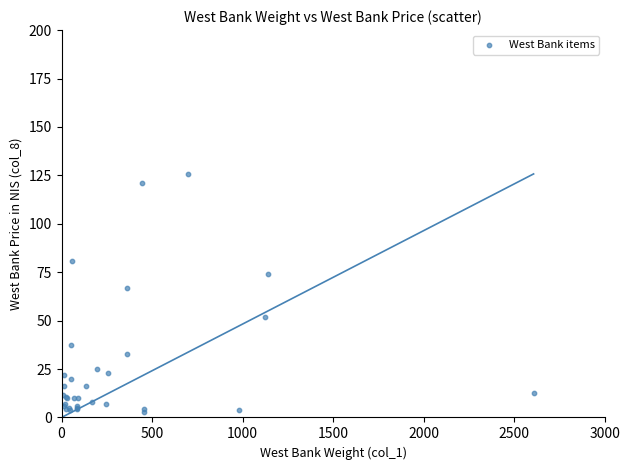

What Y value in the scatter plot is closest to 64?

66.9